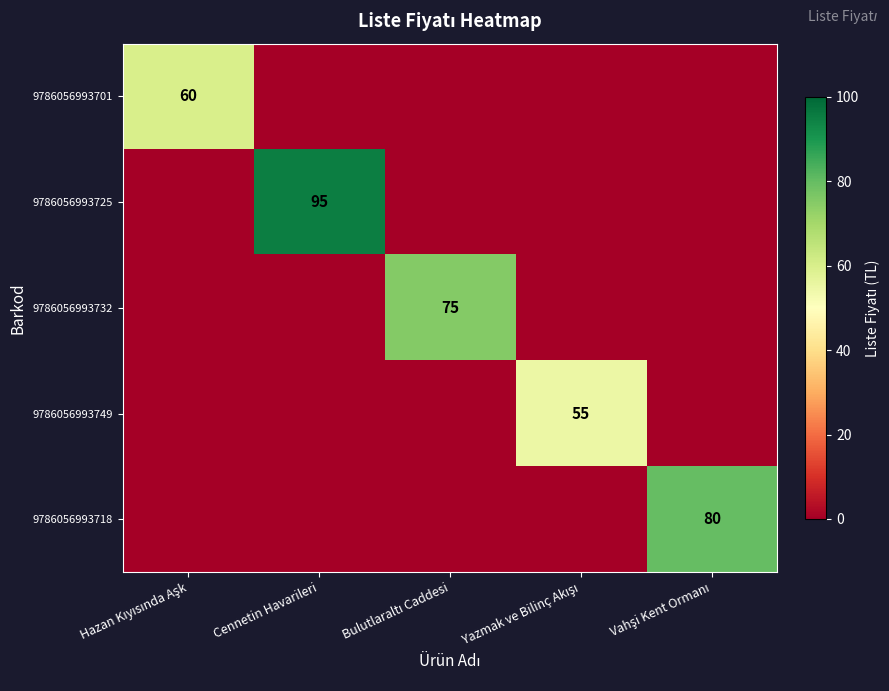

At how many categories does at least one series exceed 93?

1